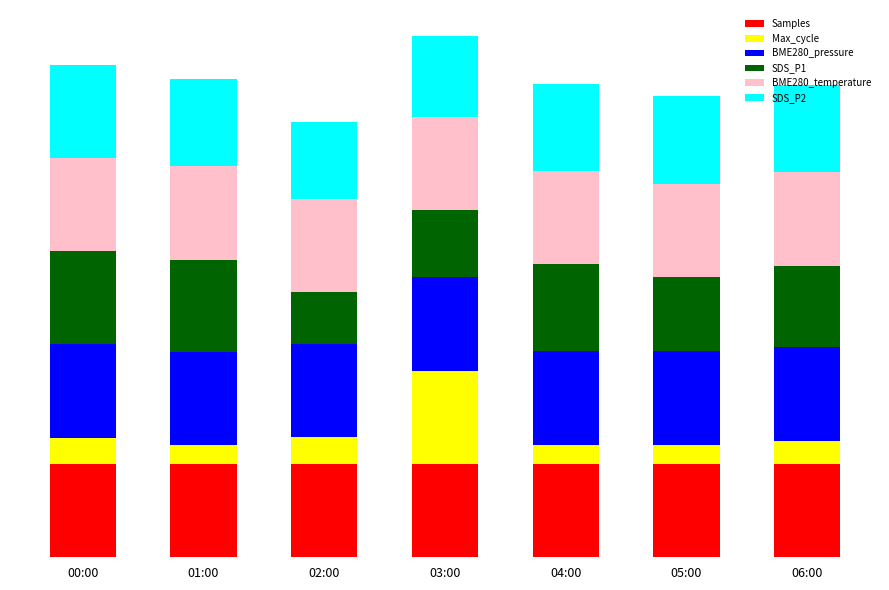

What is the label of the 1st bar from the right?

06:00